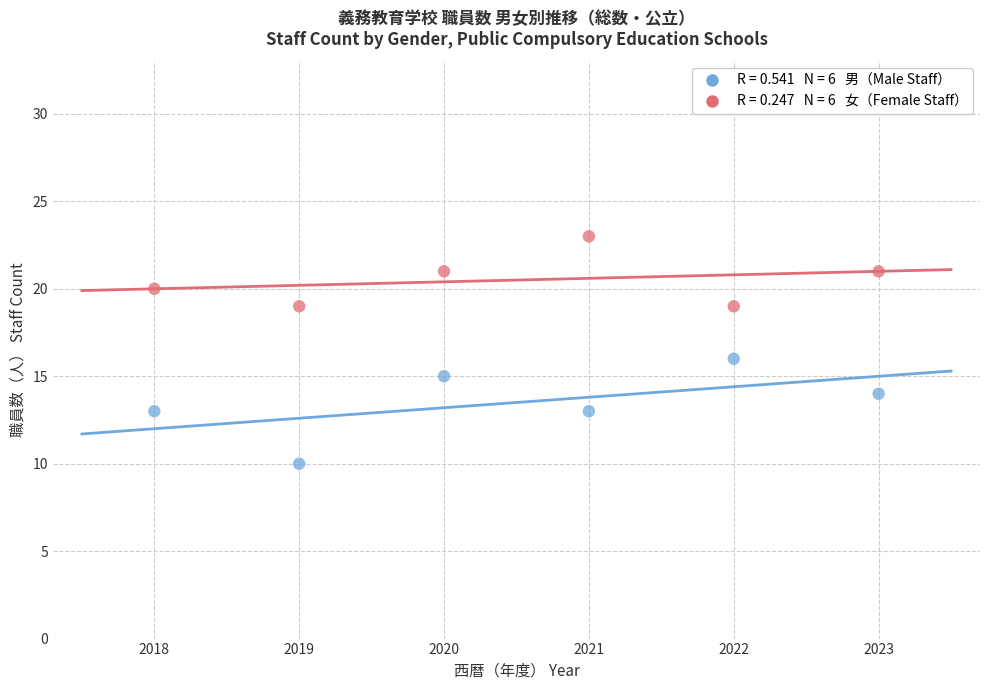

Across all data points, what is the average X value?

2020